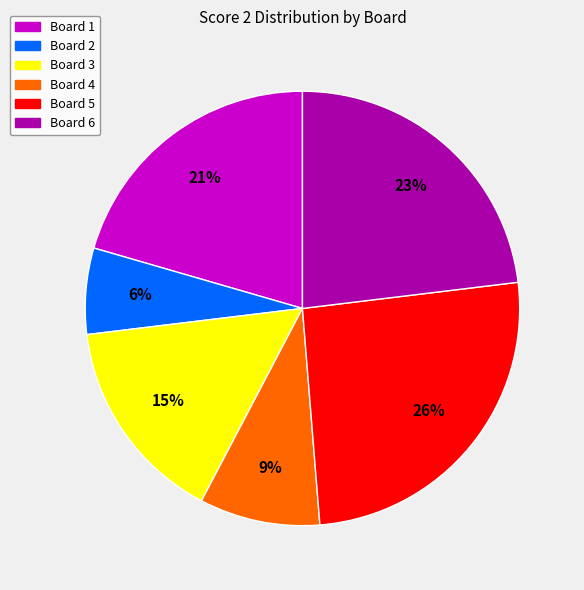

Which category has the biggest portion of the pie?

Board 5